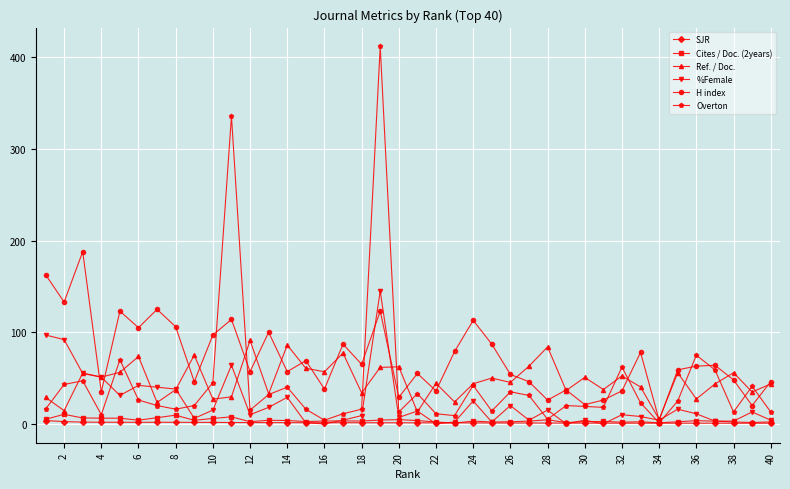

How many data points does each series have?

40